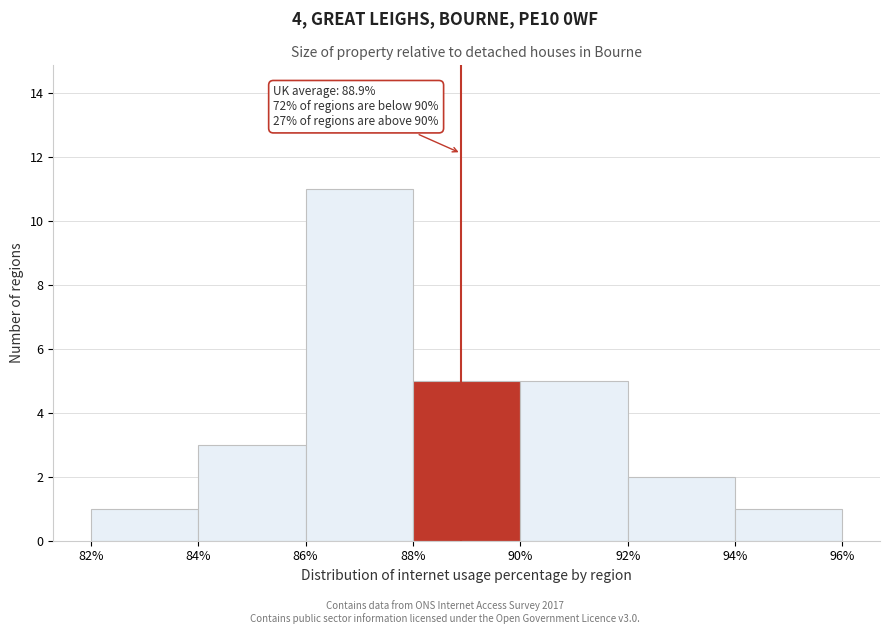

Over which range of the x-axis is the bar tallest?

86% to 88%